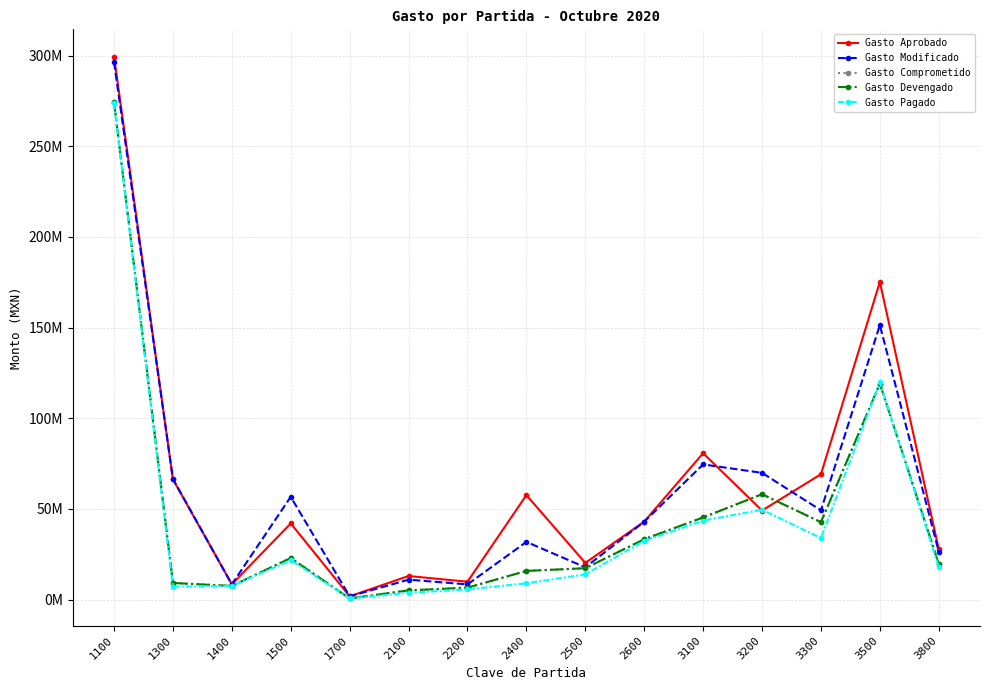

Is this an area chart (filled region under the line)?

No